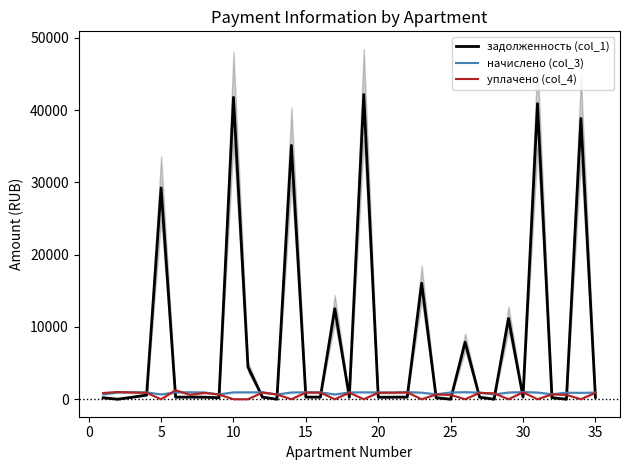

How many interior local valleys does the уплачено (col_4) series have?

10